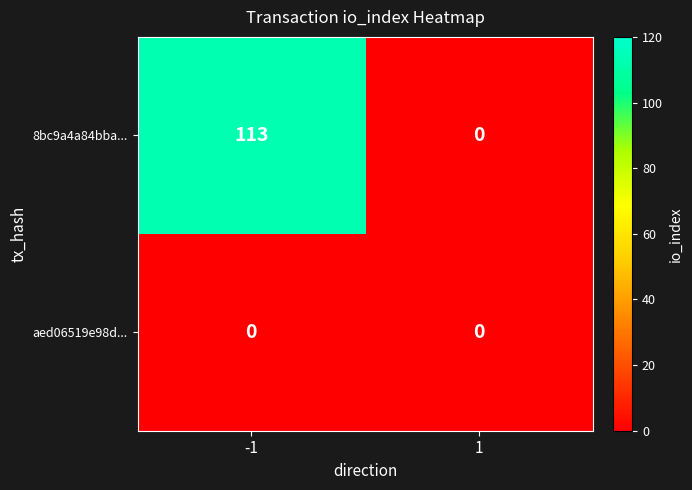

At how many categories does at least one series exceed 17?

1